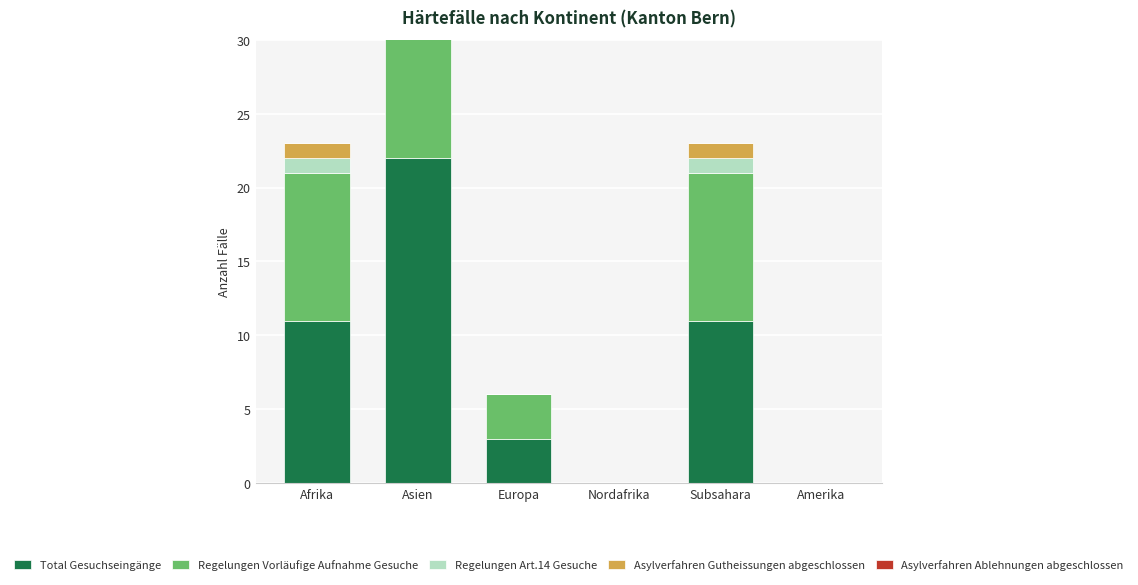

Reading left to right, list all the values displayed in this chart.

Total Gesuchseingänge: Afrika=11	Asien=22	Europa=3	Nordafrika=0	Subsahara=11	Amerika=0
Regelungen Vorläufige Aufnahme Gesuche: Afrika=10	Asien=22	Europa=3	Nordafrika=0	Subsahara=10	Amerika=0
Regelungen Art.14 Gesuche: Afrika=1	Asien=0	Europa=0	Nordafrika=0	Subsahara=1	Amerika=0
Asylverfahren Gutheissungen abgeschlossen: Afrika=1	Asien=0	Europa=0	Nordafrika=0	Subsahara=1	Amerika=0
Asylverfahren Ablehnungen abgeschlossen: Afrika=0	Asien=0	Europa=0	Nordafrika=0	Subsahara=0	Amerika=0